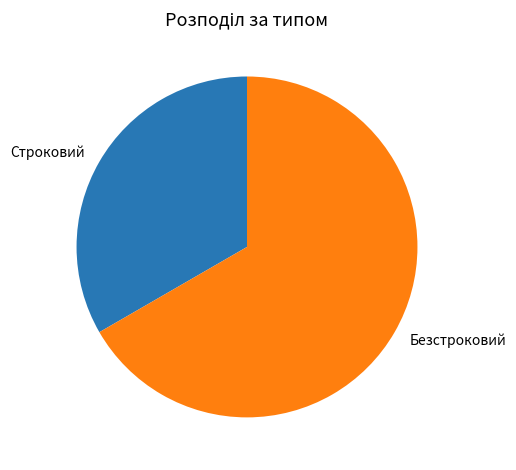

Between Безстроковий and Строковий, which is larger?

Безстроковий